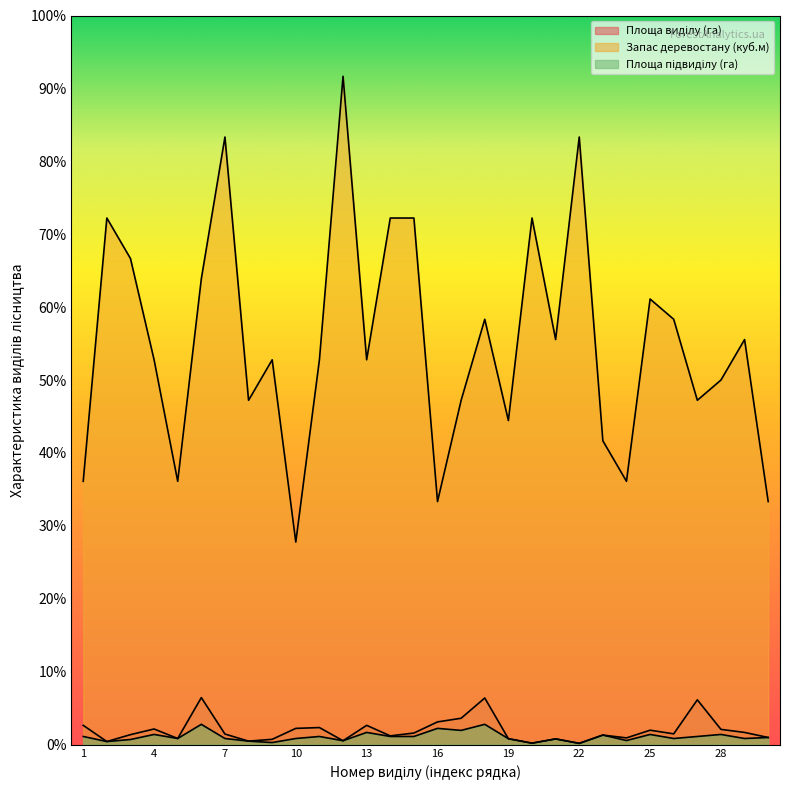

Reading left to right, extract all data points from this chart.

Площа виділу (га): 1=9.5	2=1.5	3=4.9	4=7.7	5=3.0	6=23.2	7=5.2	8=1.7	9=2.6	10=8.0	11=8.4	12=1.9	13=9.5	14=4.3	15=5.7	16=11.2	17=13.0	18=23.0	19=2.9	20=0.7	21=2.8	22=0.6	23=4.7	24=3.3	25=7.1	26=5.3	27=22.1	28=7.5	29=6.0	30=3.5
Запас деревостану (куб.м): 1=130.0	2=260.0	3=240.0	4=190.0	5=130.0	6=230.0	7=300.0	8=170.0	9=190.0	10=100.0	11=190.0	12=330.0	13=190.0	14=260.0	15=260.0	16=120.0	17=170.0	18=210.0	19=160.0	20=260.0	21=200.0	22=300.0	23=150.0	24=130.0	25=220.0	26=210.0	27=170.0	28=180.0	29=200.0	30=120.0
Площа підвиділу (га): 1=4.0	2=1.5	3=2.5	4=5.0	5=3.0	6=10.0	7=3.0	8=1.7	9=1.0	10=3.0	11=4.0	12=1.9	13=6.0	14=4.0	15=4.0	16=8.0	17=7.0	18=10.0	19=2.9	20=0.7	21=2.8	22=0.6	23=4.7	24=2.0	25=5.0	26=3.0	27=4.0	28=5.0	29=3.0	30=3.5